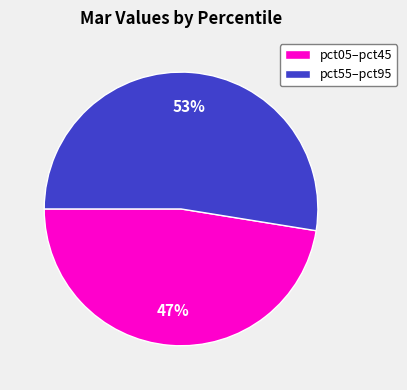

Which slice is the largest?

pct55–pct95